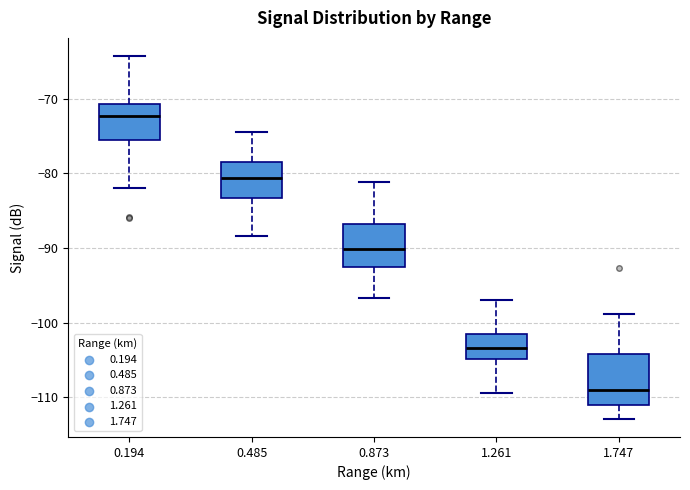

Reading left to right, read every box against the y-axis: the position of its median line, the range the box covers, and the ends of its whiskers. The values are not printed on the chart, so give them approximately, as read against the axis.

0.194: median -72, box -75 to -71, whiskers -82 to -64
0.485: median -81, box -83 to -79, whiskers -88 to -74
0.873: median -90, box -92 to -87, whiskers -97 to -81
1.261: median -103, box -105 to -101, whiskers -109 to -97
1.747: median -109, box -111 to -104, whiskers -113 to -99